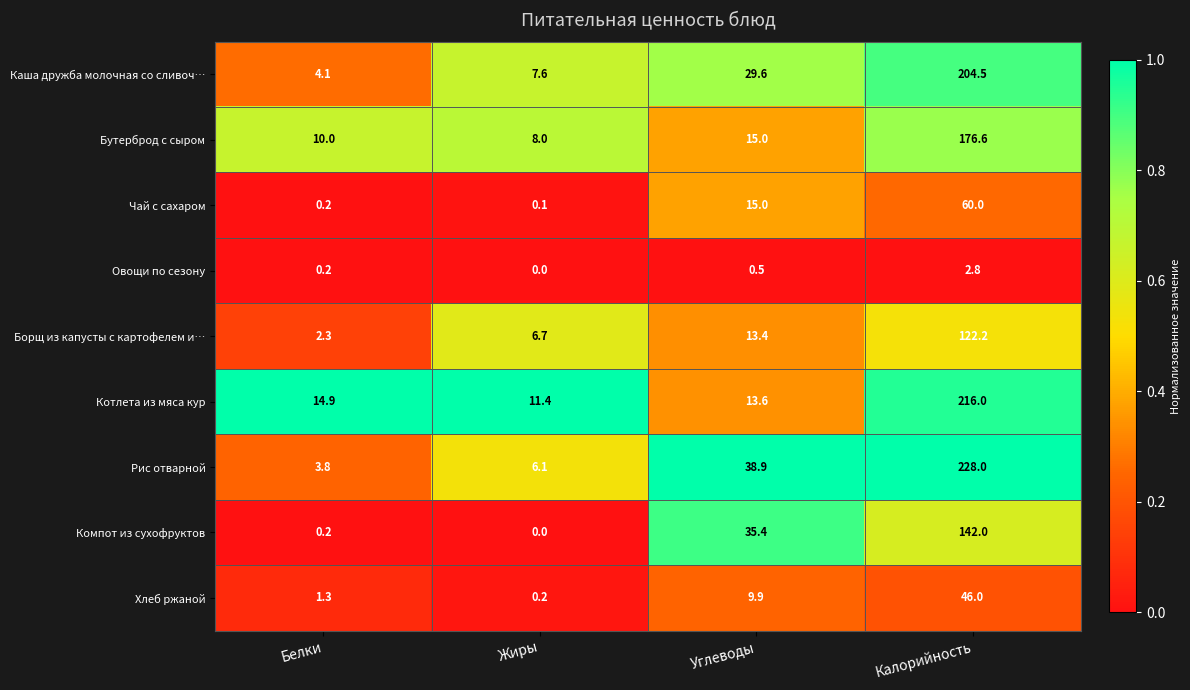

Which category has the highest value in the Овощи по сезону series?

Калорийность